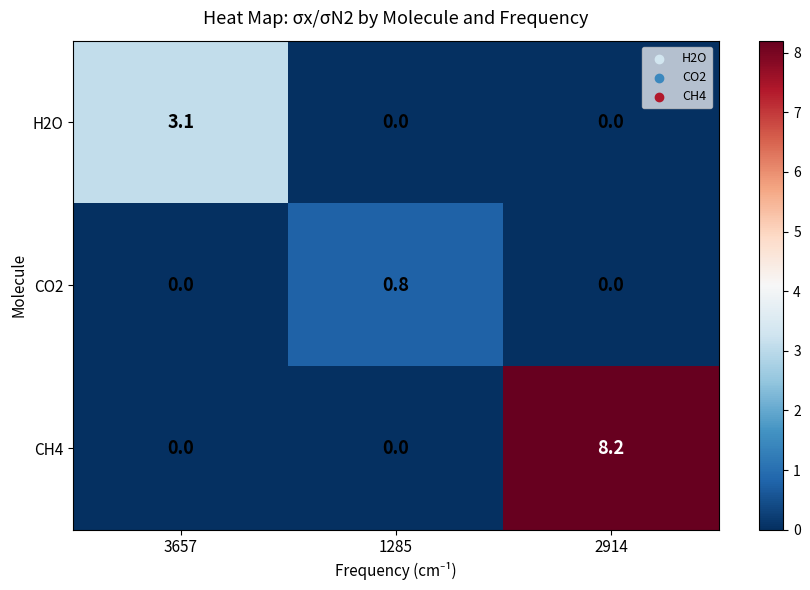

The CH4 series shows 4.8 at 2914. True or false?

False